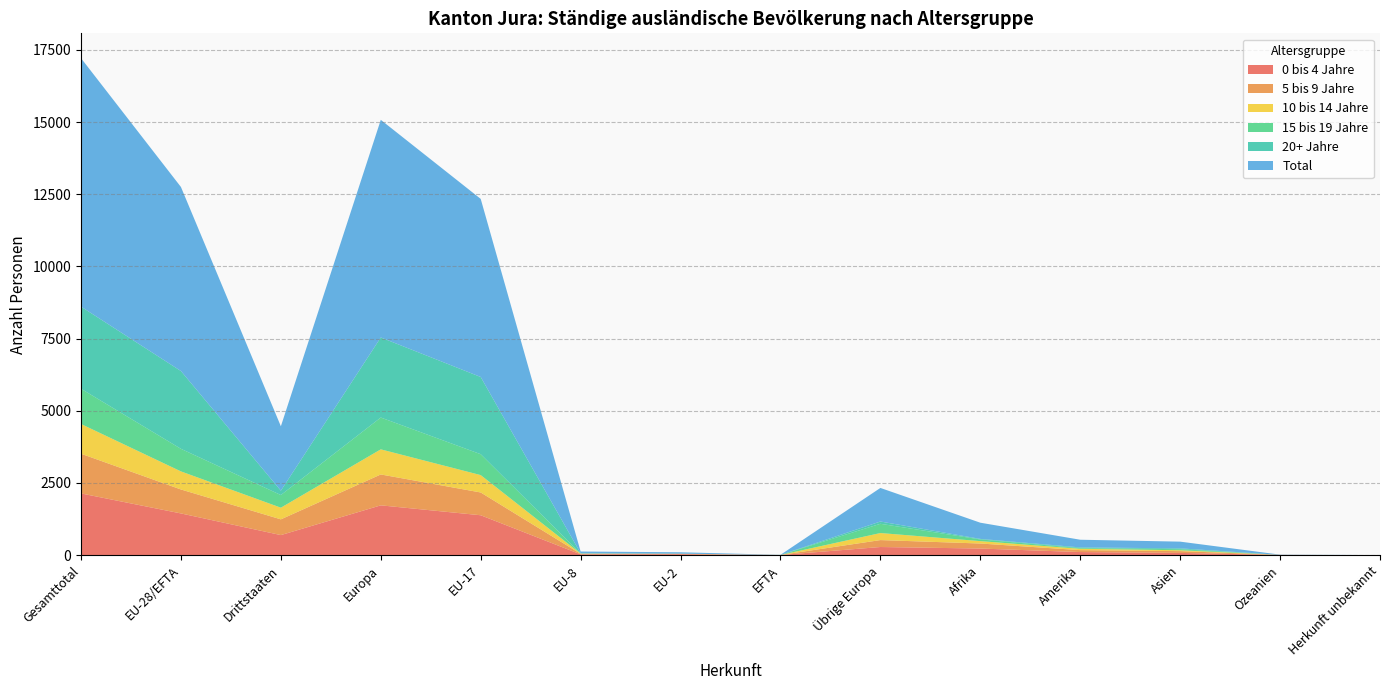

Reading right to left, list all the values displayed in this chart.

0 bis 4 Jahre: 0	5	76	105	227	280	3	31	25	1380	1723	693	1443	2136
5 bis 9 Jahre: 0	3	61	67	174	240	1	11	18	789	1070	545	830	1375
10 bis 14 Jahre: 0	0	31	46	83	244	0	6	10	602	870	404	626	1030
15 bis 19 Jahre: 0	0	36	24	58	320	1	1	2	724	1102	438	782	1220
20+ Jahre: 0	0	29	24	19	79	1	0	7	2674	2773	151	2694	2845
Total: 0	8	233	266	561	1163	3	49	62	6169	7538	2231	6375	8606